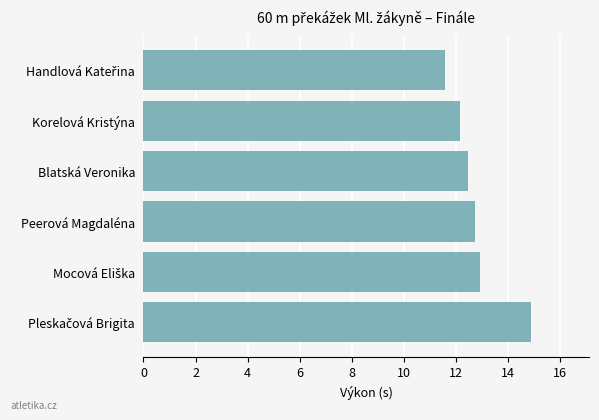

True or false: the data shows 5.1 at Peerová Magdaléna.

False